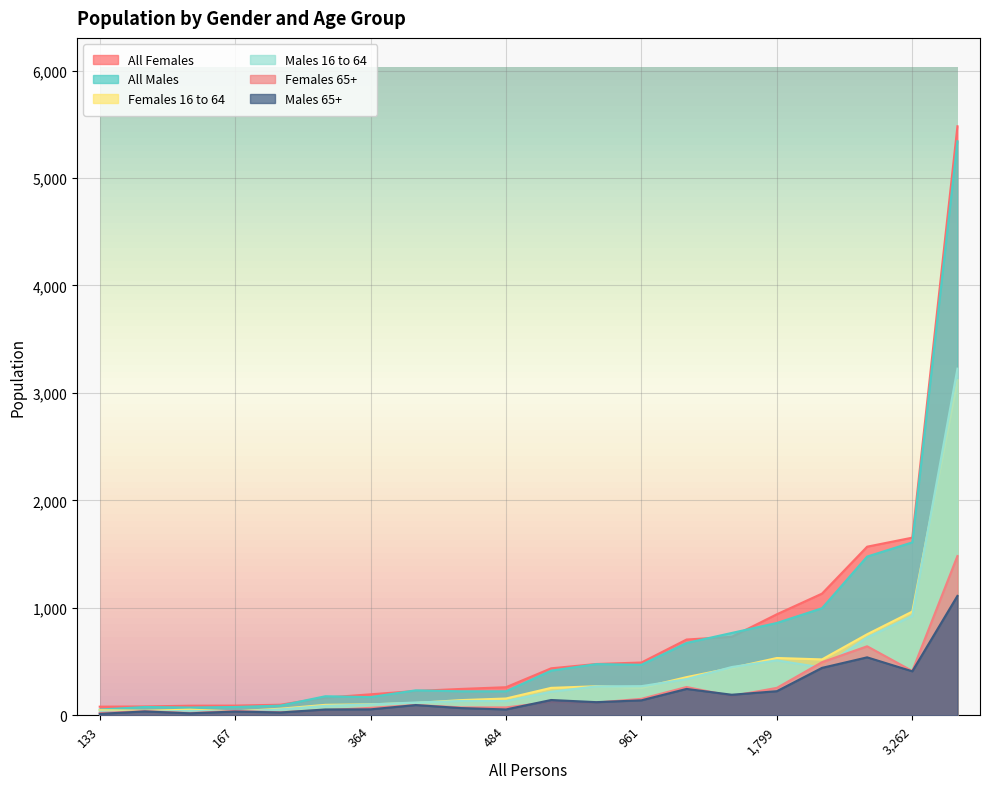

Where is Males 65+ nearest to the value 562?

3046